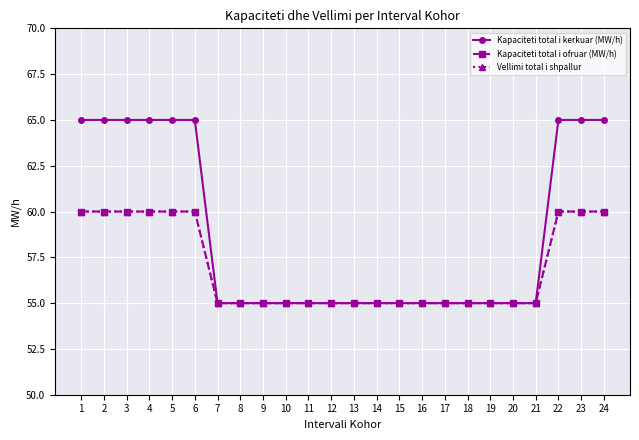

Does the chart have visible grid lines?

Yes